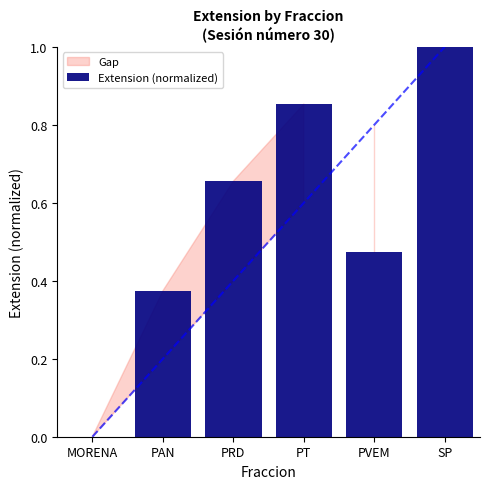

How many data points are above 0?

5